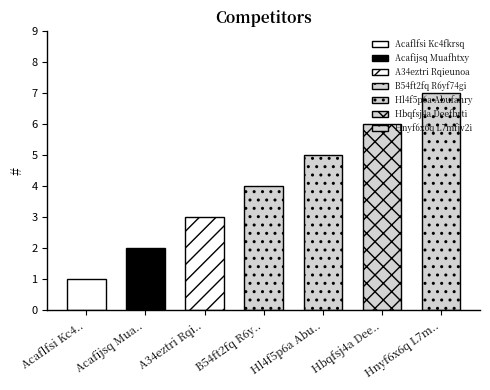

How many values exceed 4?

3